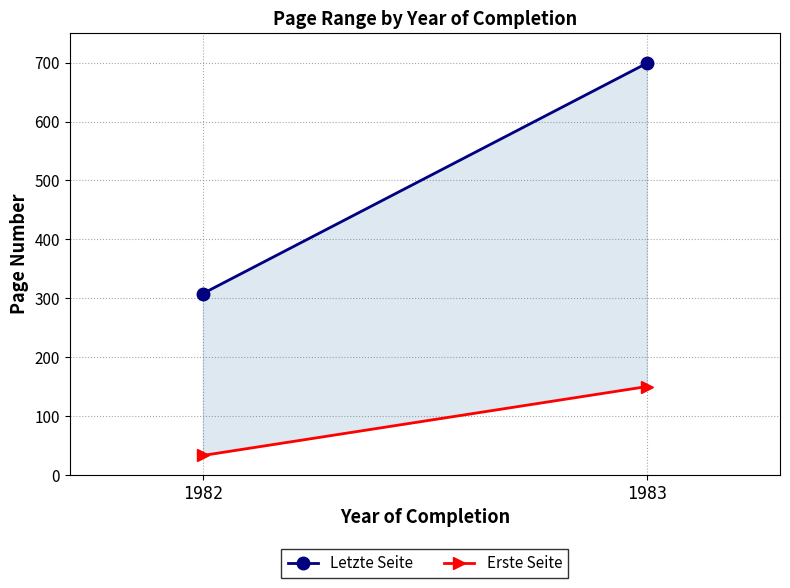

What is the sum of all Letzte Seite values?

1007